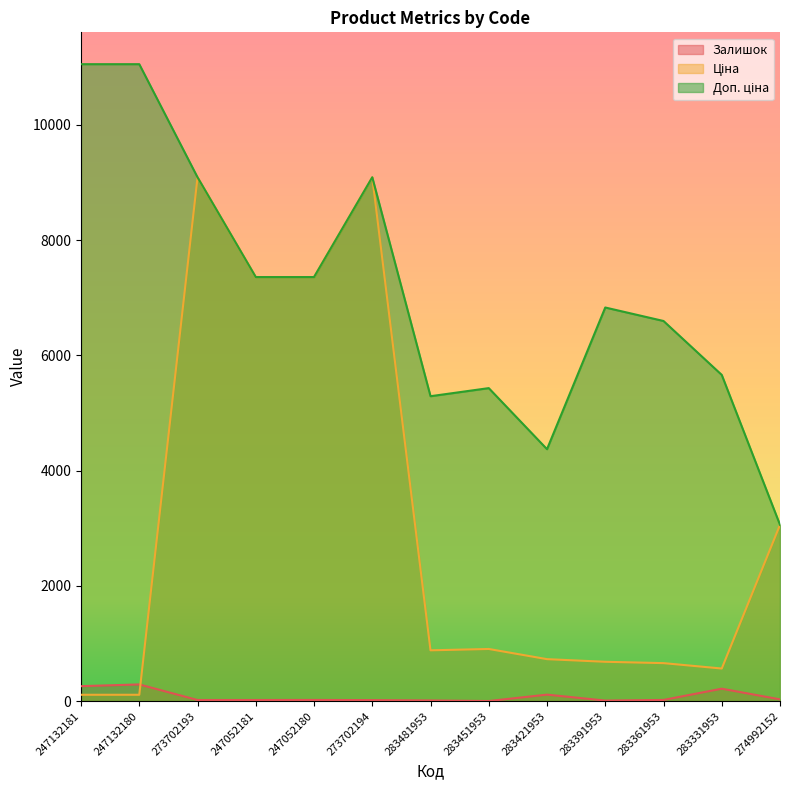

What is the approximate value of Залишок at 247132181?

260.0